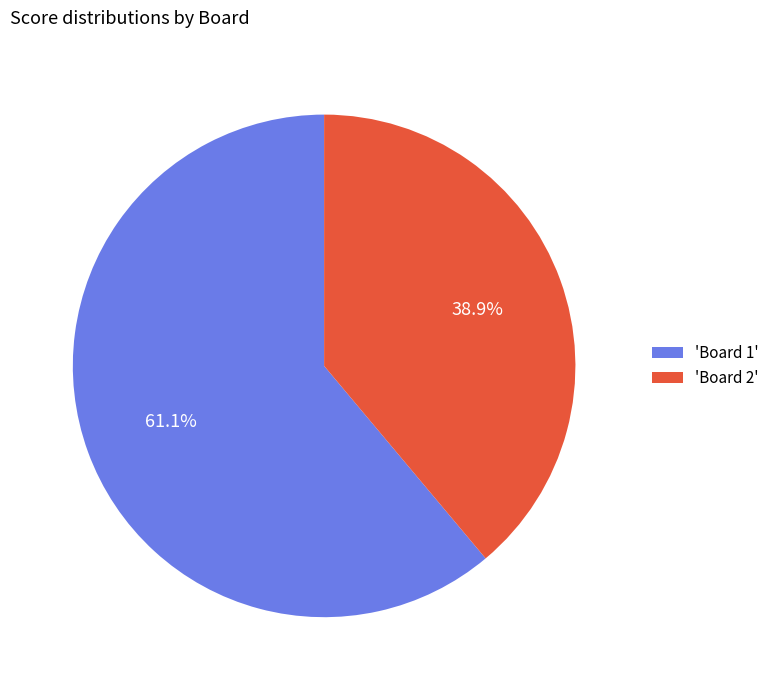

What is the ratio of the value at 'Board 2' to the value at 'Board 1'?

0.6